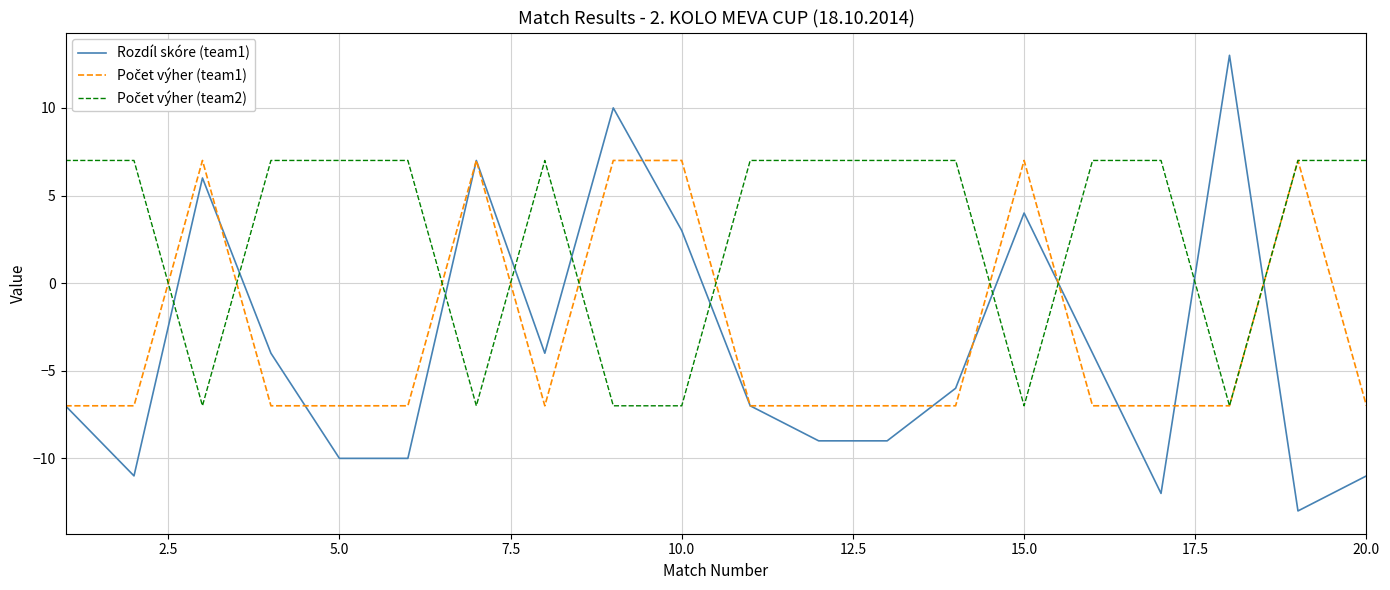

What is the greatest value displayed?

13